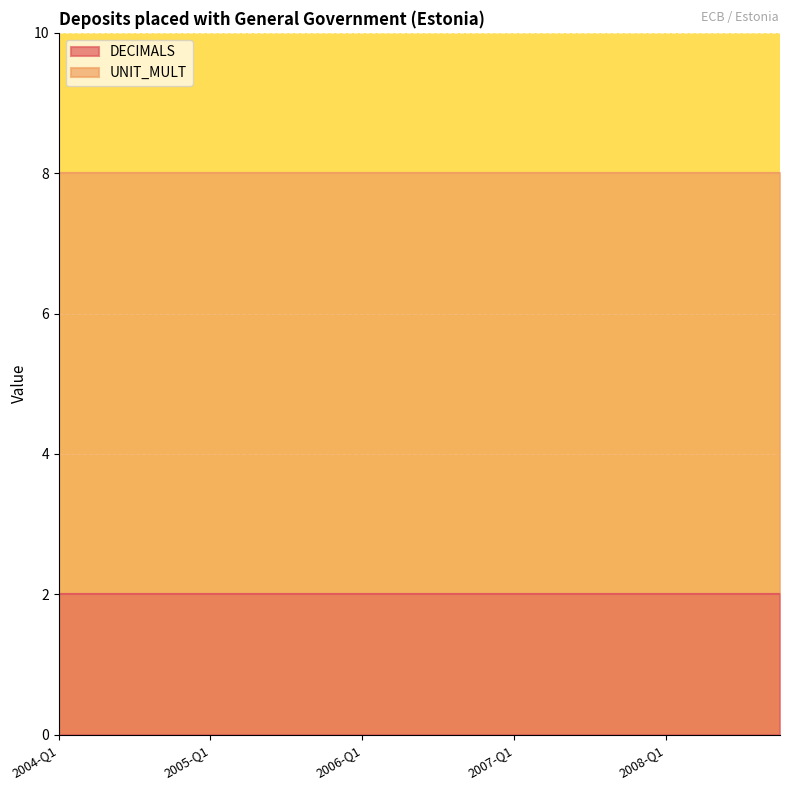

List the series in order of their peak value, lowest first.

DECIMALS, UNIT_MULT